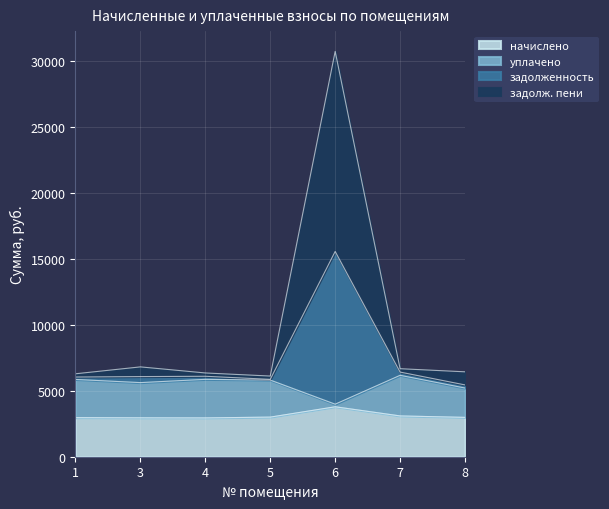

What is the average value of the начислено series?

3099.7